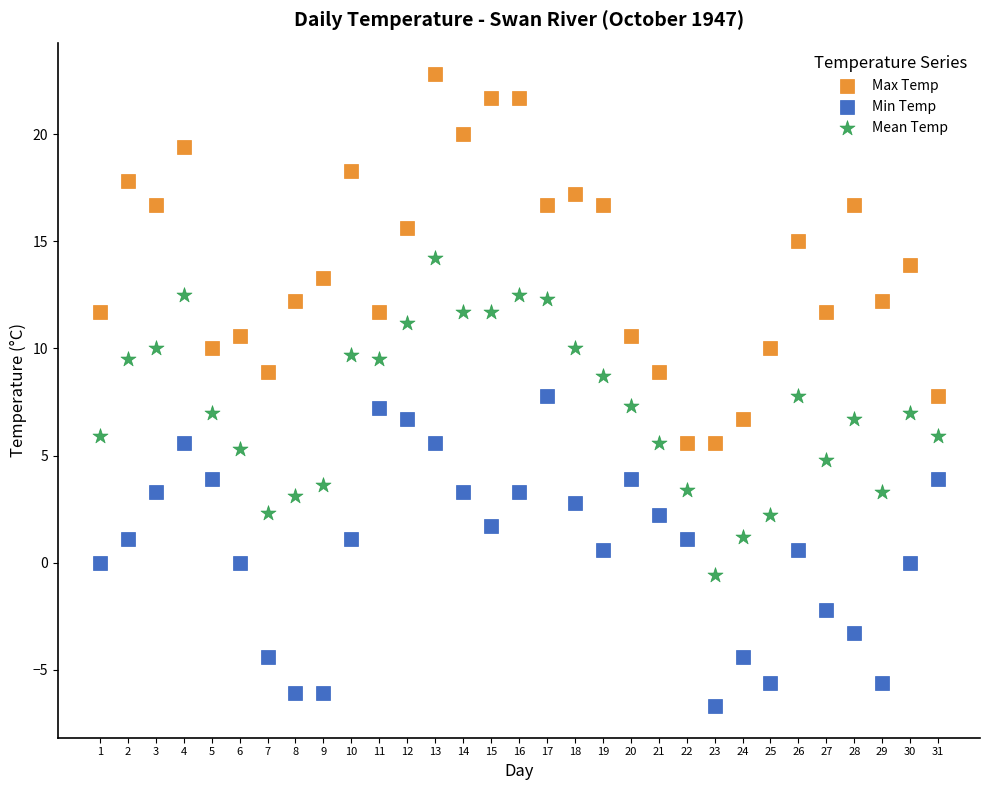

Across all data points, what is the range of Y values (max minus min)?

29.5